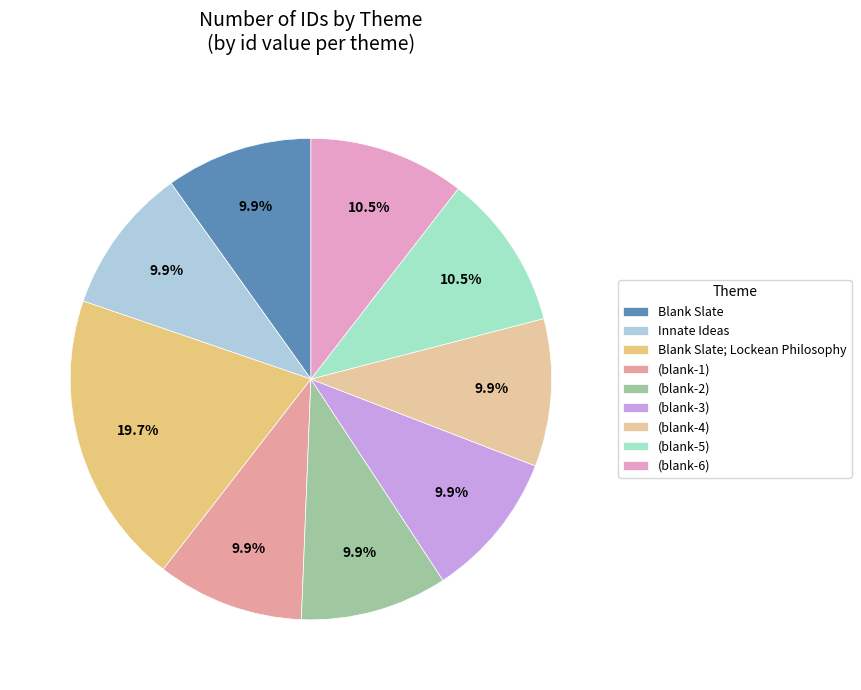

How many slices are in this pie chart?

9